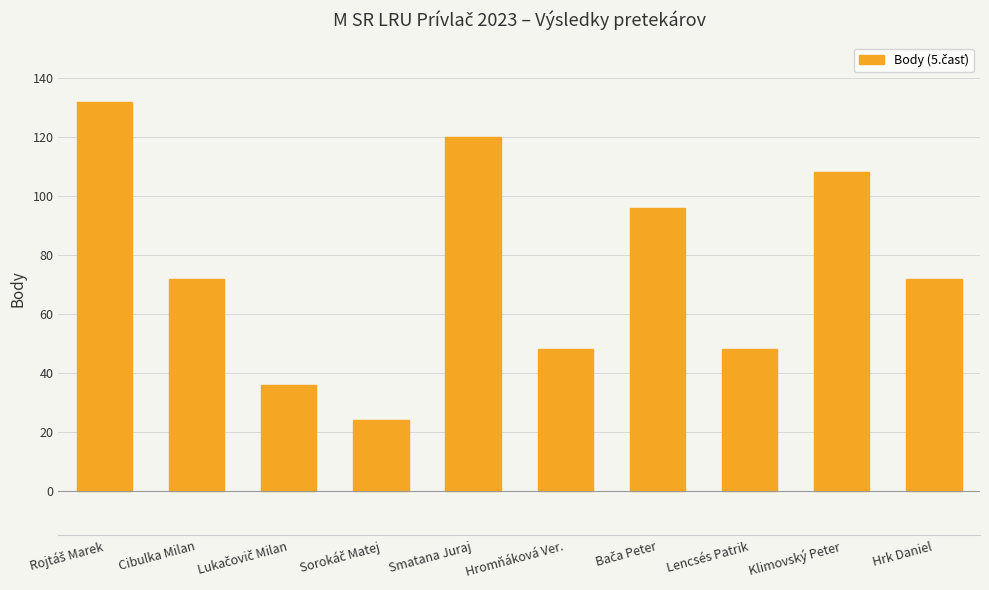

What position from the right is Smatana Juraj?

6